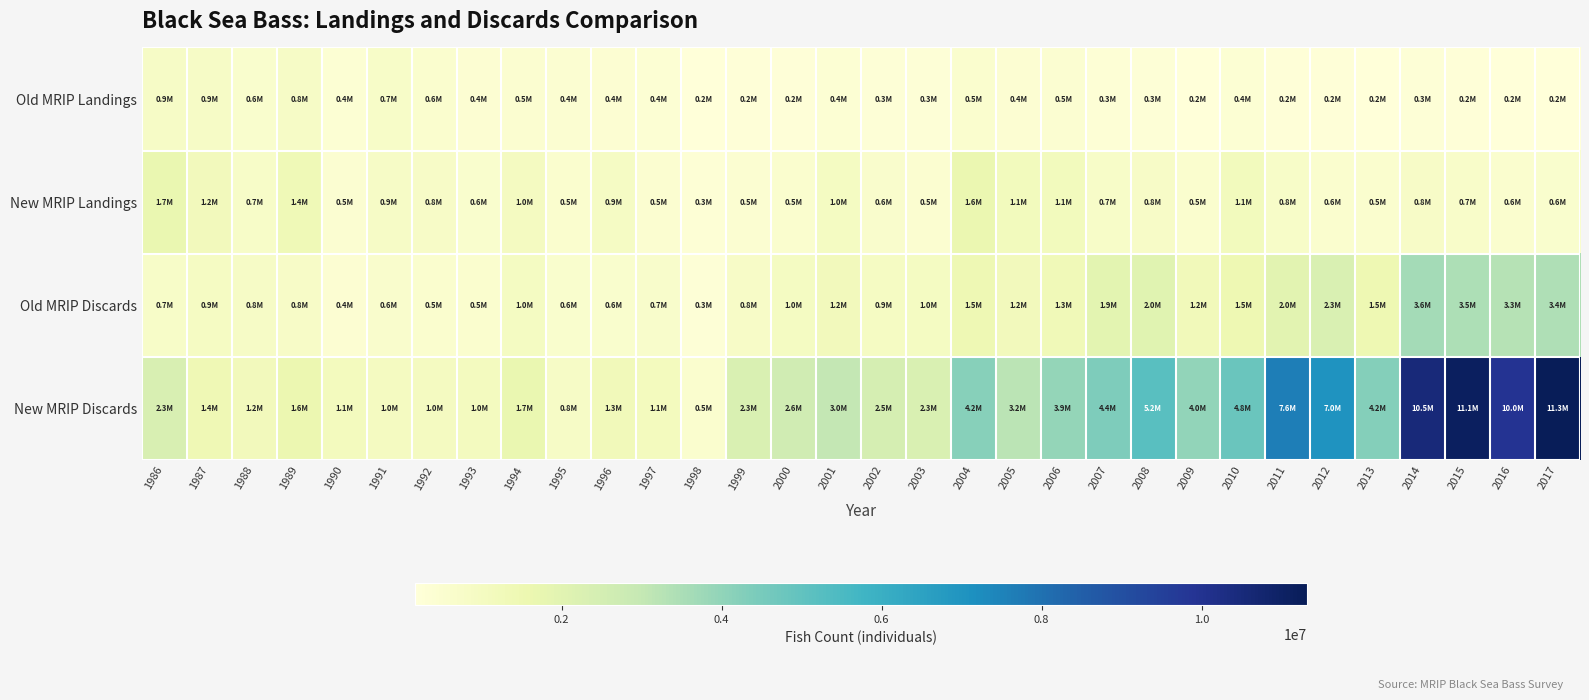

What is the minimum value shown in the chart?

164420.1